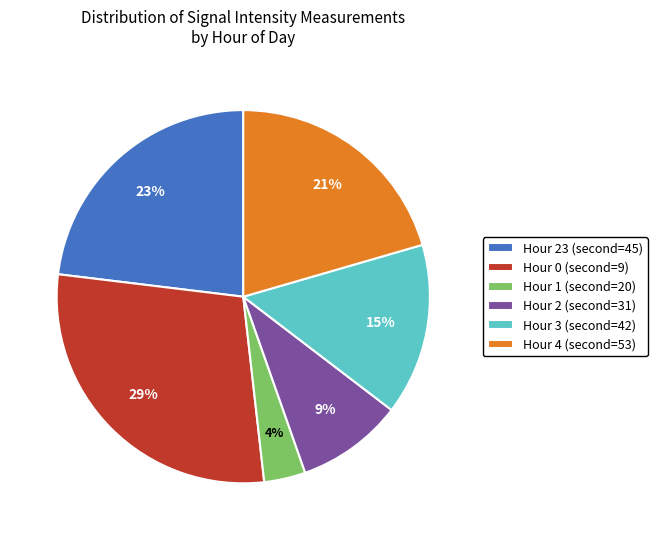

To the nearest percent, what is the average slice percentage?

17%